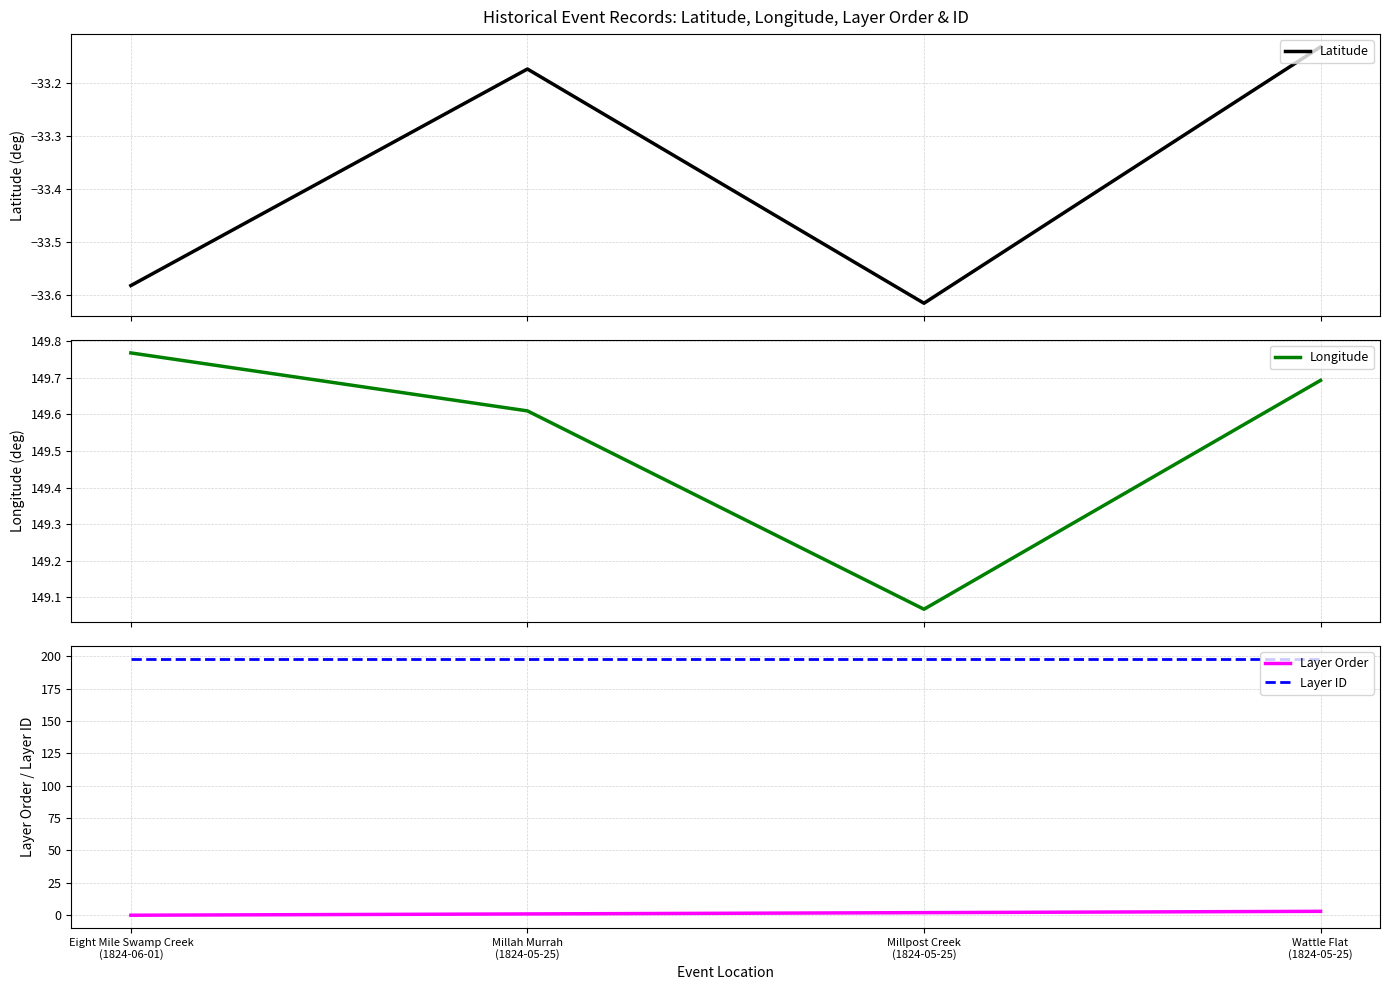

Which label corresponds to the smallest value in the chart?

Millpost Creek
(1824-05-25)